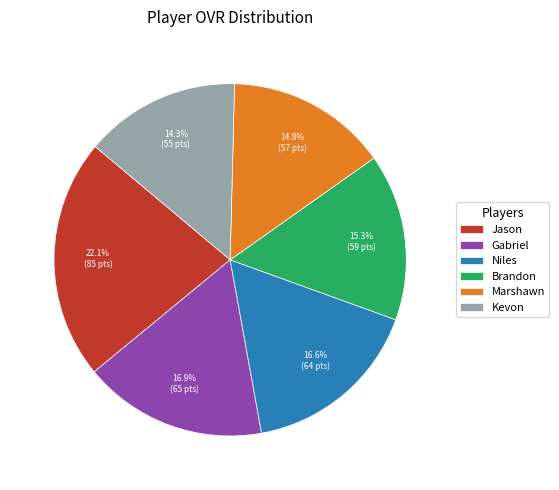

How many segments does this pie chart have?

6